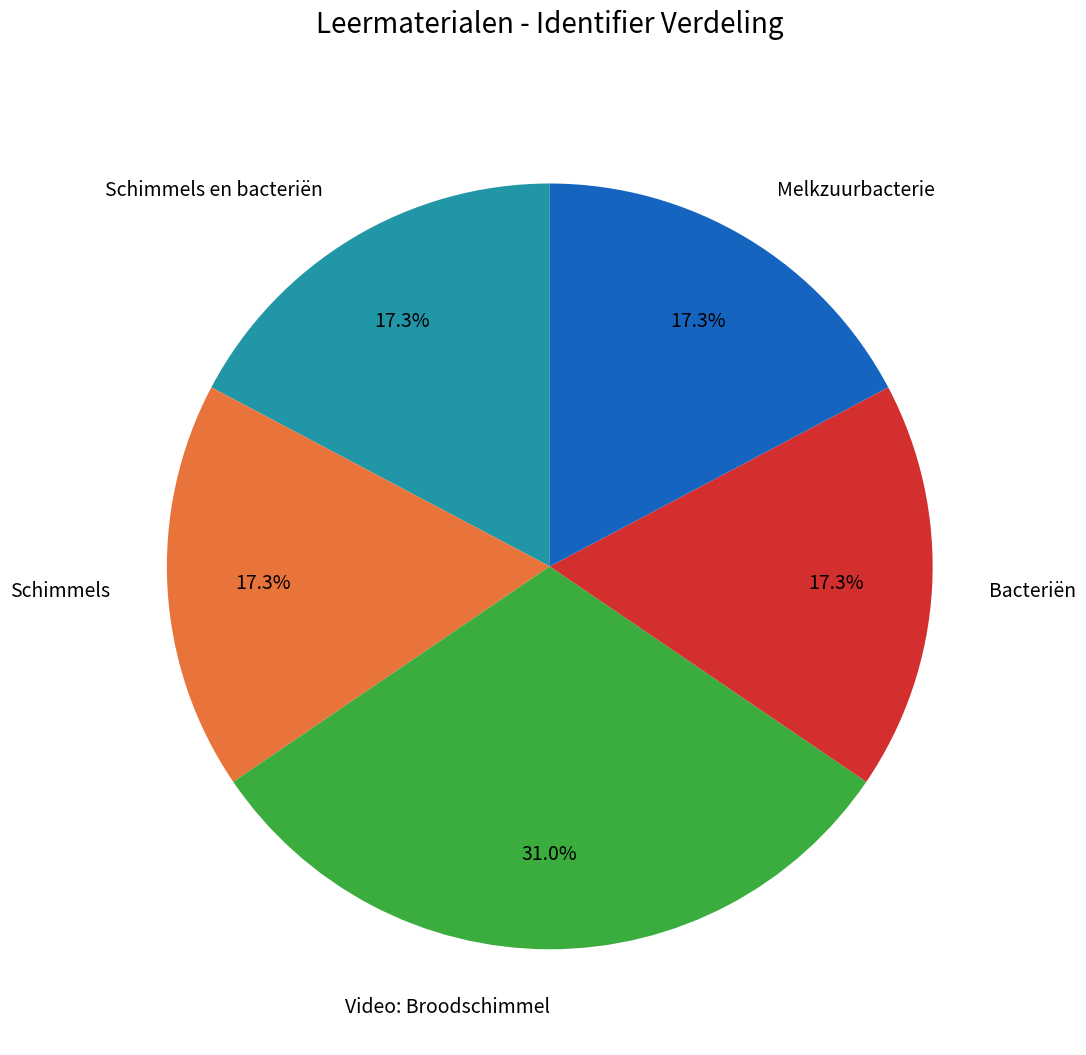

Does Bacteriën account for over 50% of the chart?

No